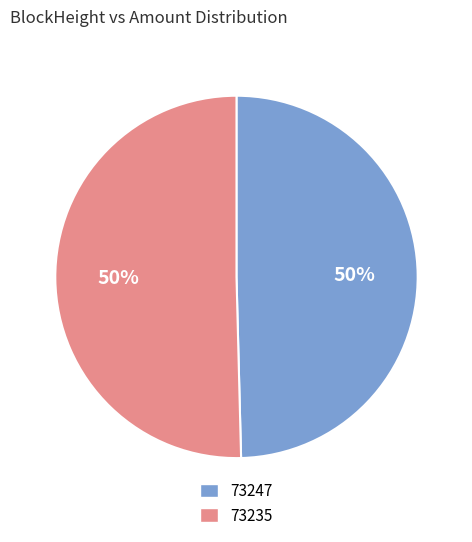

Is the sum of 73235 and 73247 greater than half?

Yes